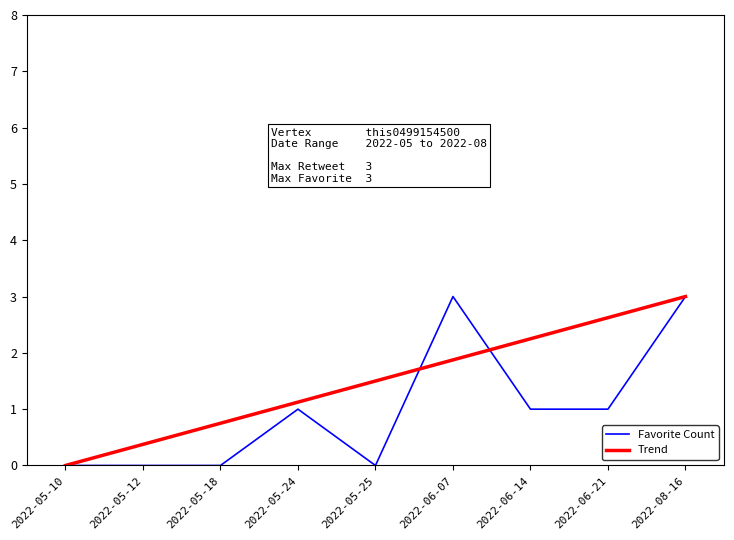

What is the maximum value for Trend?

3.0